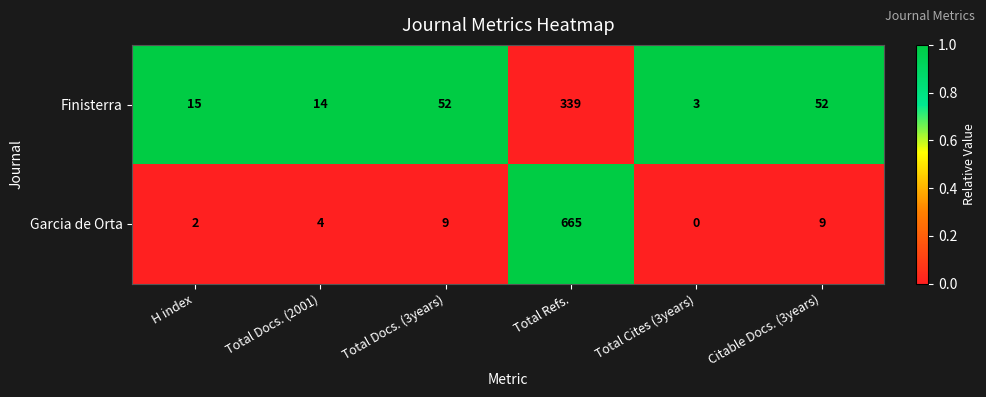

Reading left to right, extract all data points from this chart.

Finisterra: H index=15	Total Docs. (2001)=14	Total Docs. (3years)=52	Total Refs.=339	Total Cites (3years)=3	Citable Docs. (3years)=52
Garcia de Orta: H index=2	Total Docs. (2001)=4	Total Docs. (3years)=9	Total Refs.=665	Total Cites (3years)=0	Citable Docs. (3years)=9